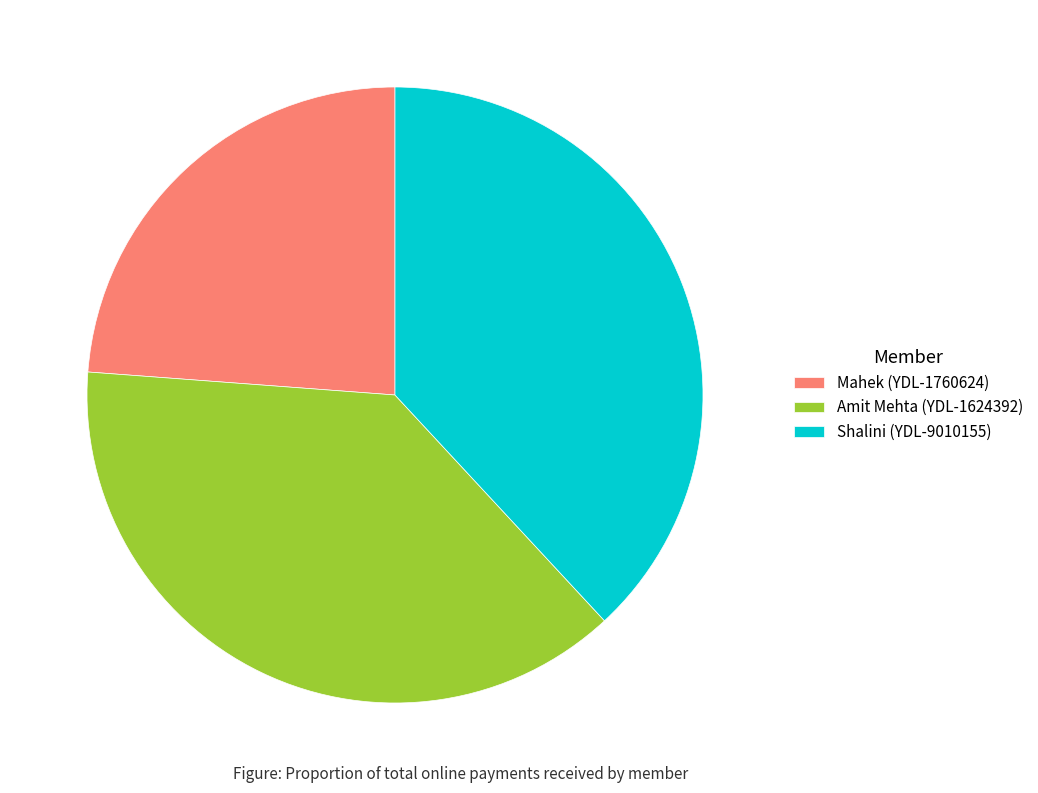

Do Mahek (YDL-1760624) and Amit Mehta (YDL-1624392) together represent more than half of the pie?

Yes